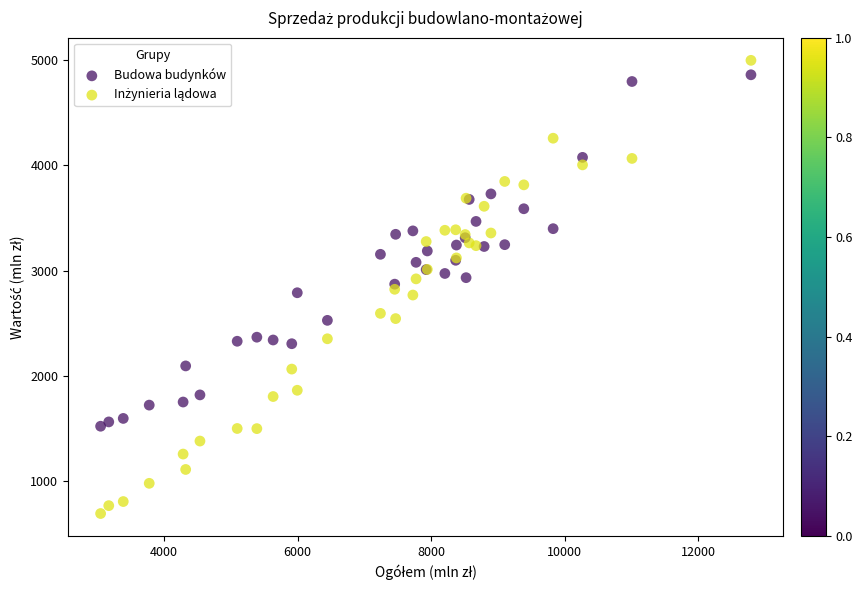

What is the X range (max minus min) for the scatter plot?

9744.5